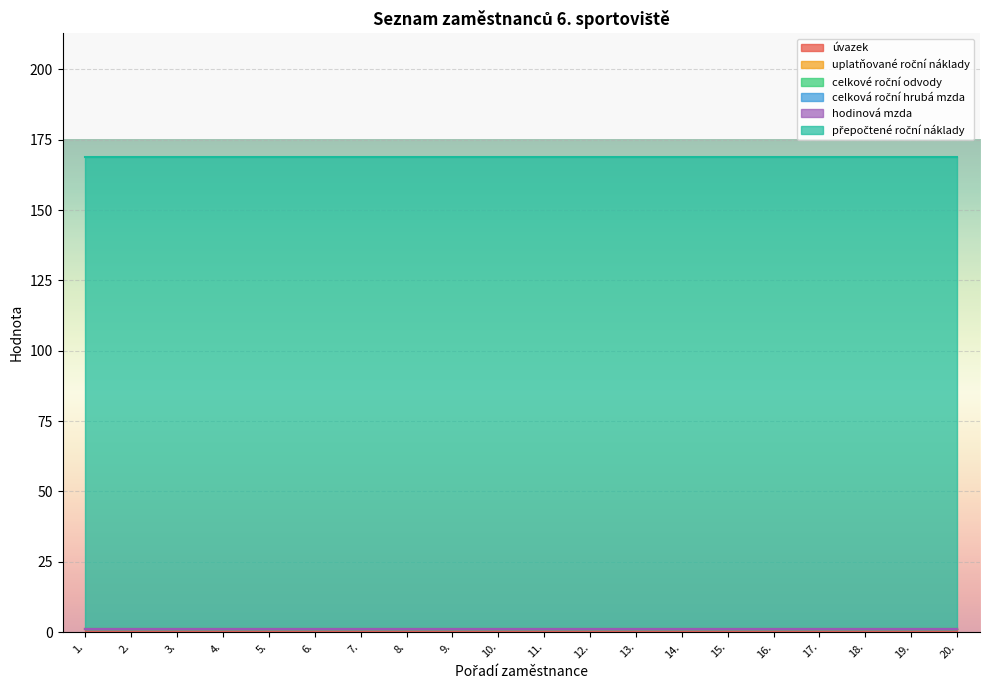

Reading left to right, transcribe all the data shown in this chart.

úvazek: 1.=1	2.=1	3.=1	4.=1	5.=1	6.=1	7.=1	8.=1	9.=1	10.=1	11.=1	12.=1	13.=1	14.=1	15.=1	16.=1	17.=1	18.=1	19.=1	20.=1
uplatňované roční náklady: 1.=0	2.=0	3.=0	4.=0	5.=0	6.=0	7.=0	8.=0	9.=0	10.=0	11.=0	12.=0	13.=0	14.=0	15.=0	16.=0	17.=0	18.=0	19.=0	20.=0
celkové roční odvody: 1.=0	2.=0	3.=0	4.=0	5.=0	6.=0	7.=0	8.=0	9.=0	10.=0	11.=0	12.=0	13.=0	14.=0	15.=0	16.=0	17.=0	18.=0	19.=0	20.=0
celková roční hrubá mzda: 1.=0	2.=0	3.=0	4.=0	5.=0	6.=0	7.=0	8.=0	9.=0	10.=0	11.=0	12.=0	13.=0	14.=0	15.=0	16.=0	17.=0	18.=0	19.=0	20.=0
hodinová mzda: 1.=0	2.=0	3.=0	4.=0	5.=0	6.=0	7.=0	8.=0	9.=0	10.=0	11.=0	12.=0	13.=0	14.=0	15.=0	16.=0	17.=0	18.=0	19.=0	20.=0
přepočtené roční náklady: 1.=168	2.=168	3.=168	4.=168	5.=168	6.=168	7.=168	8.=168	9.=168	10.=168	11.=168	12.=168	13.=168	14.=168	15.=168	16.=168	17.=168	18.=168	19.=168	20.=168